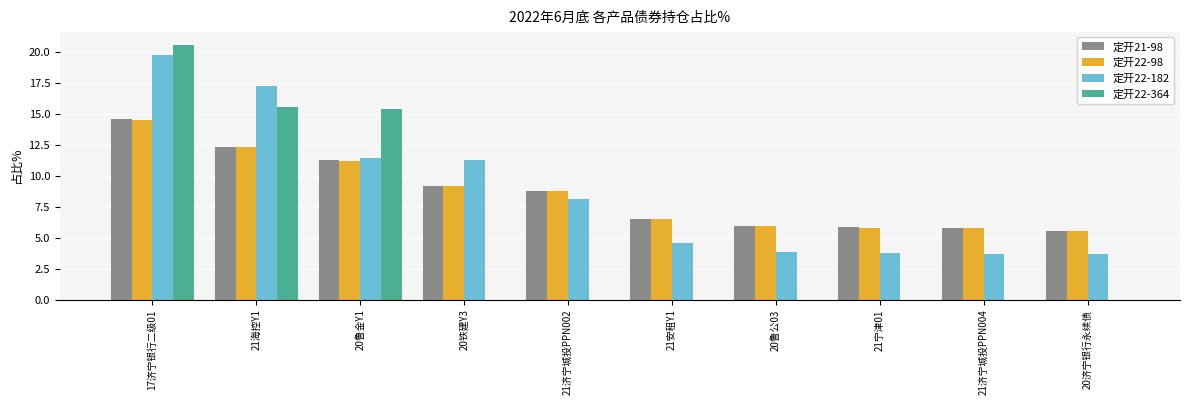

What is the difference between the 定开22-364 values at 21宁津01 and 21海控Y1?

15.5